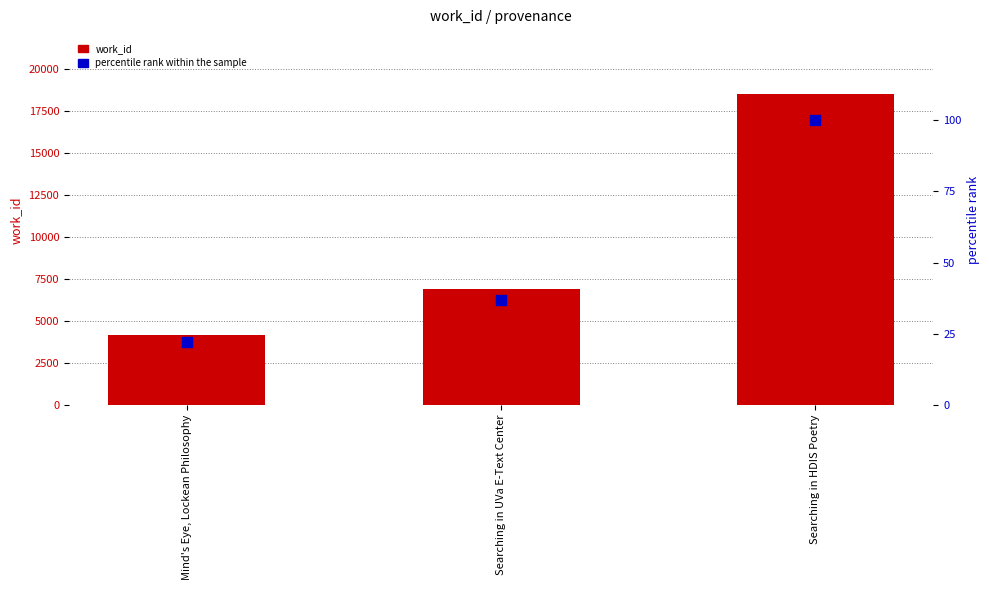

At which category is the sum across all series the highest?

Searching in HDIS Poetry